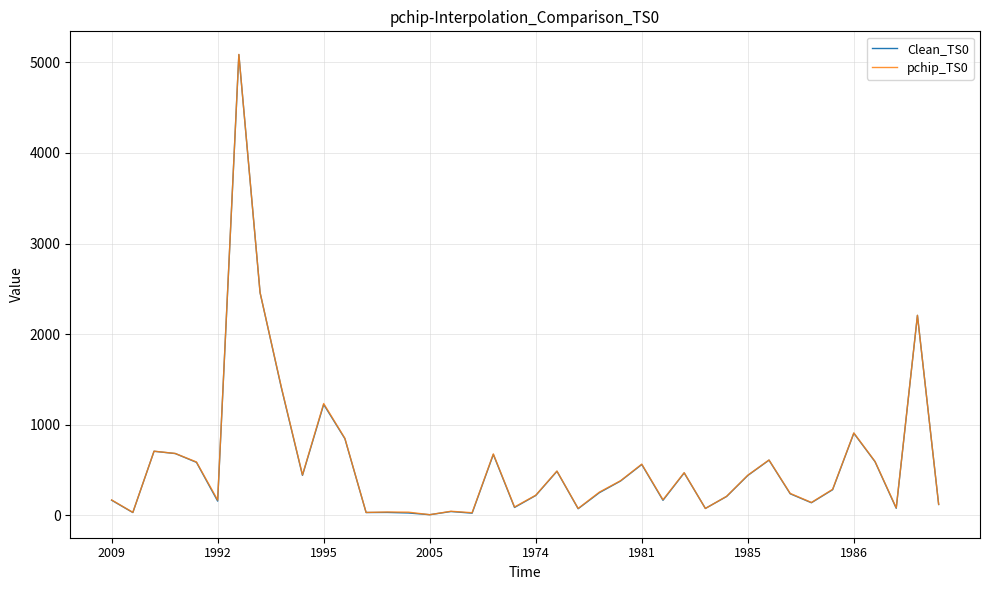

What is the difference between the maximum and second lowest values in the pchip_TS0 series?

5059